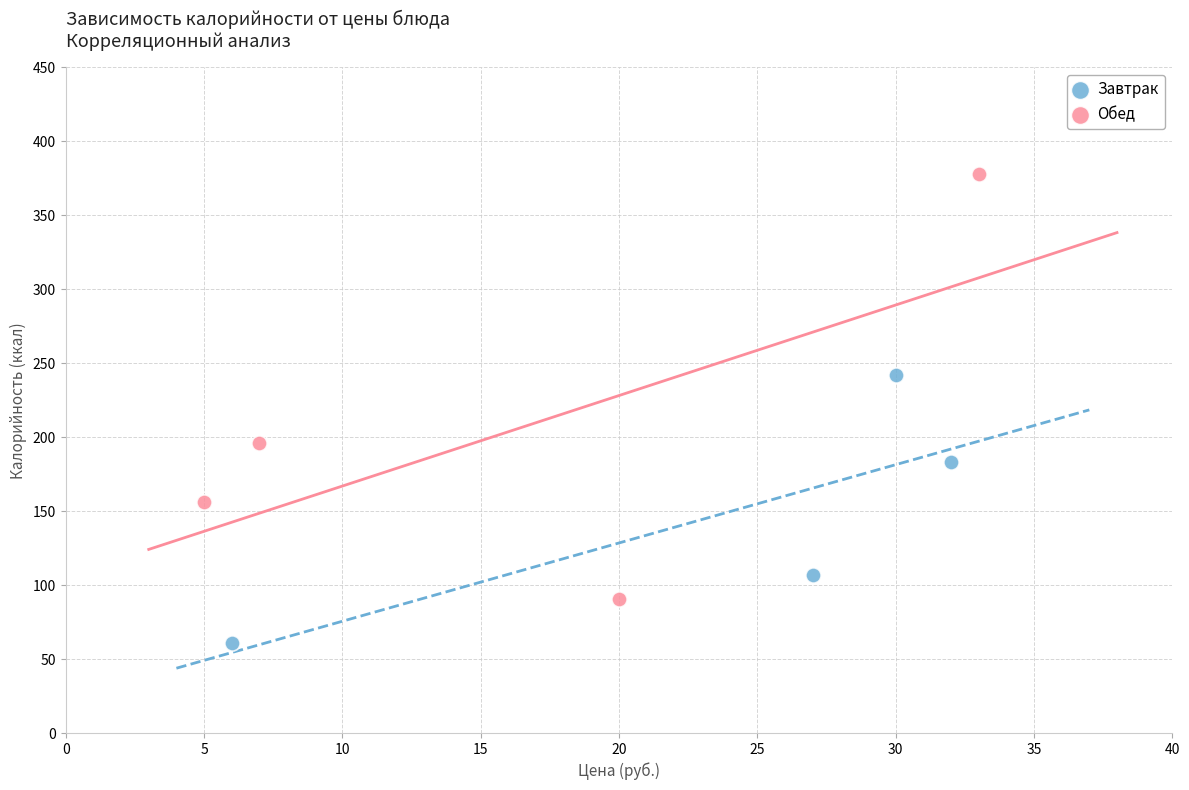

Which series has the largest Y range (max minus min)?

Обед